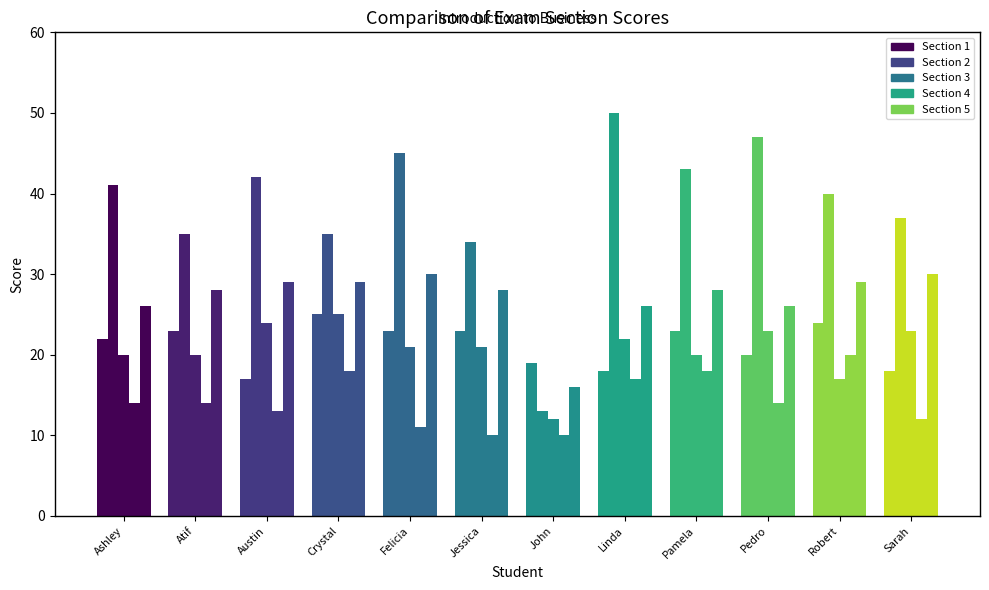

At how many categories does at least one series exceed 40?

6